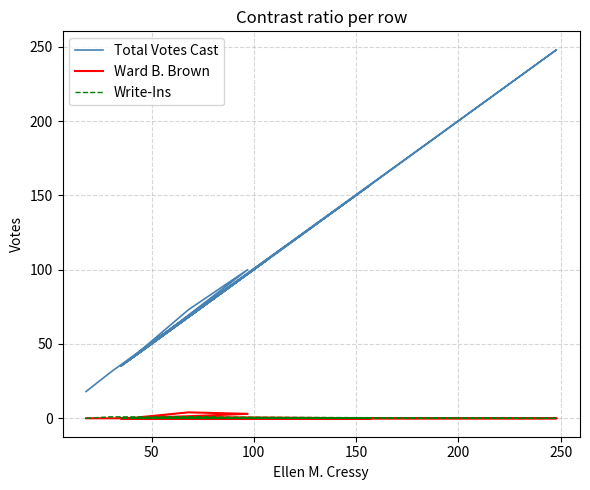

At which category does Total Votes Cast reach its first local peak?

100